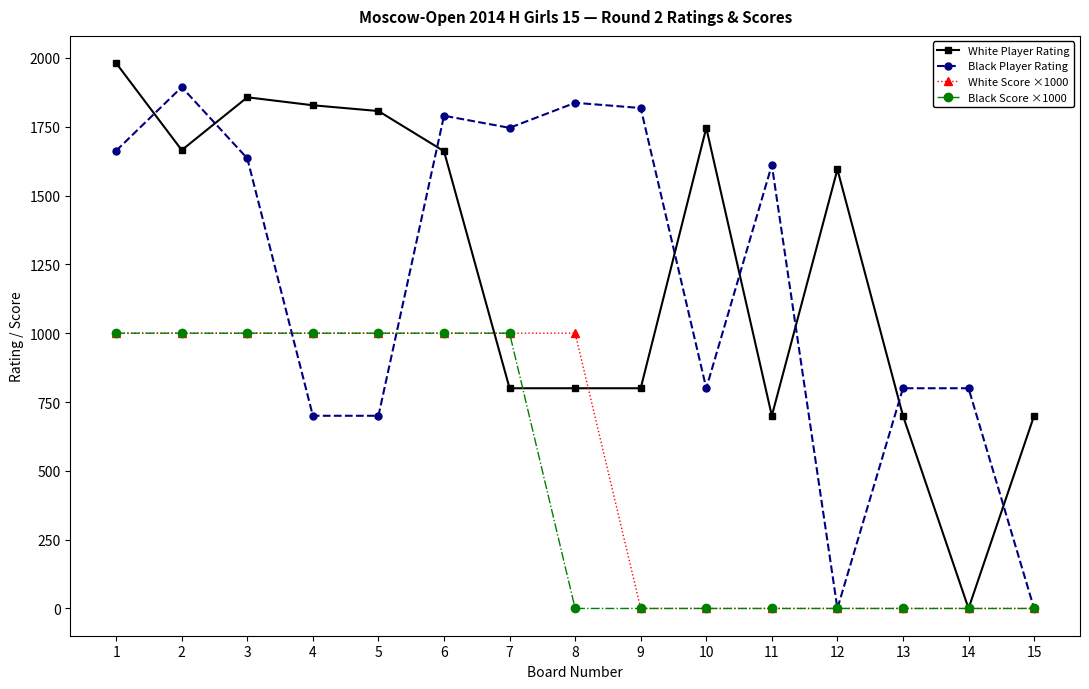

The value of Black Score ×1000 at 12 is 631. True or false?

False